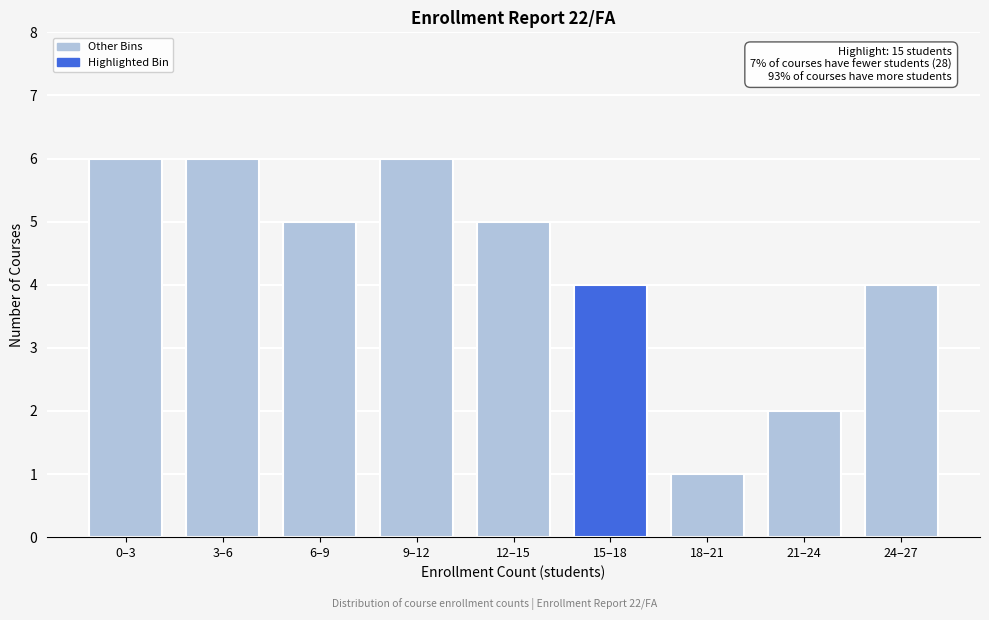

Reading right to left, list all the values displayed in this chart.

4	2	1	4	5	6	5	6	6